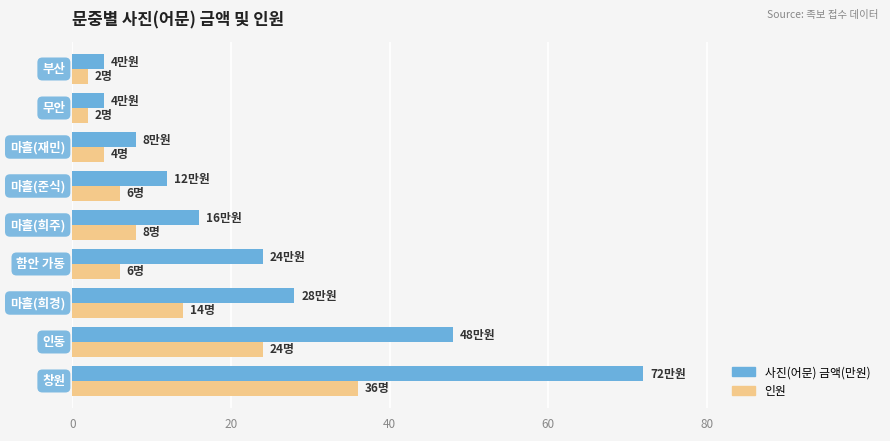

What is the difference between the maximum and minimum values in the 사진(어문) 금액(만원) series?

68